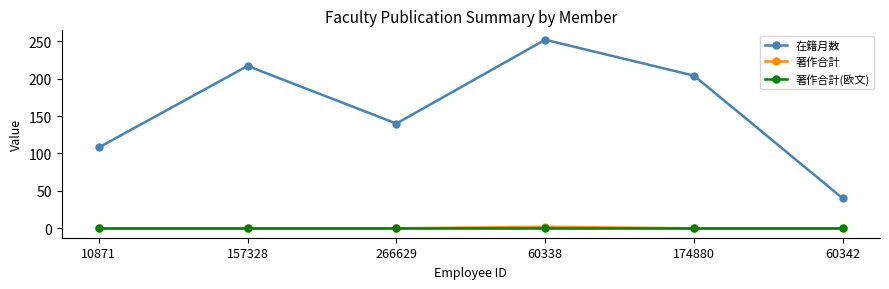

Reading left to right, extract all data points from this chart.

在籍月数: 10871=108	157328=217	266629=140	60338=252	174880=204	60342=40
著作合計: 10871=0	157328=0	266629=0	60338=2	174880=0	60342=0
著作合計(欧文): 10871=0	157328=0	266629=0	60338=0	174880=0	60342=0